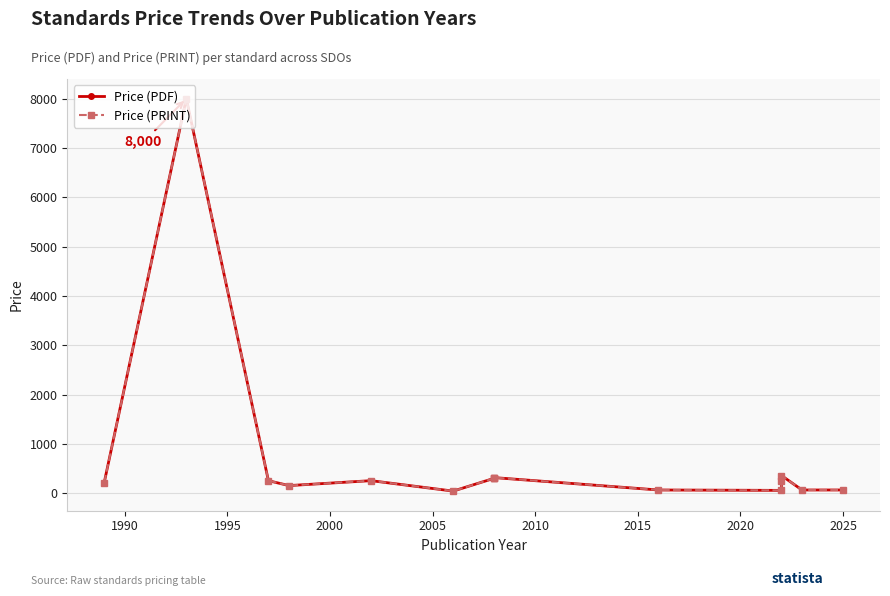

How many distinct data groups are displayed?

2